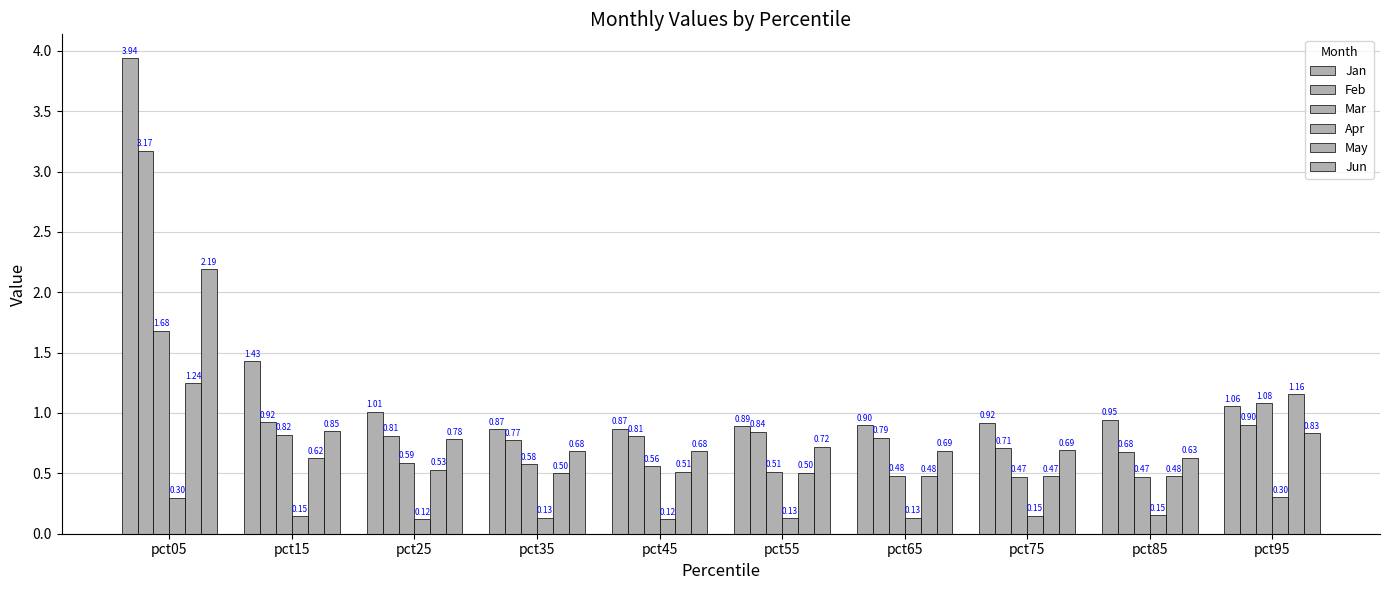

How many bars are there in each group?

6